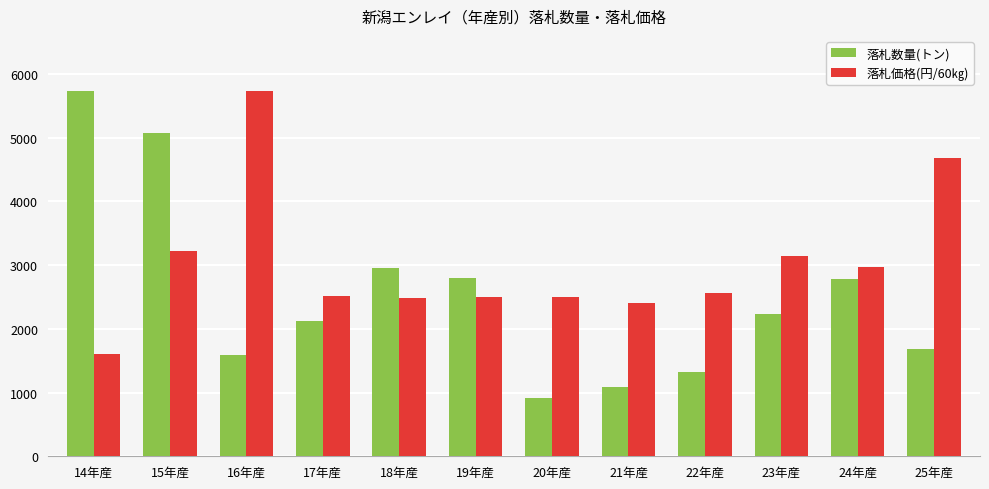

How many bars are there in total?

24